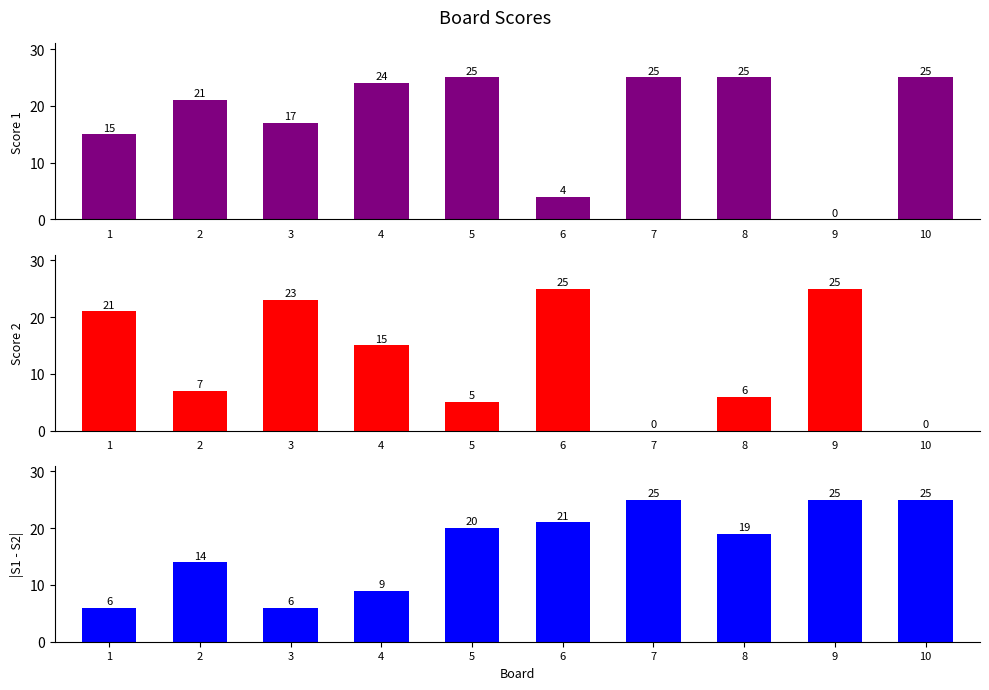

Is it true that Score 1 equals 17 at 3?

True